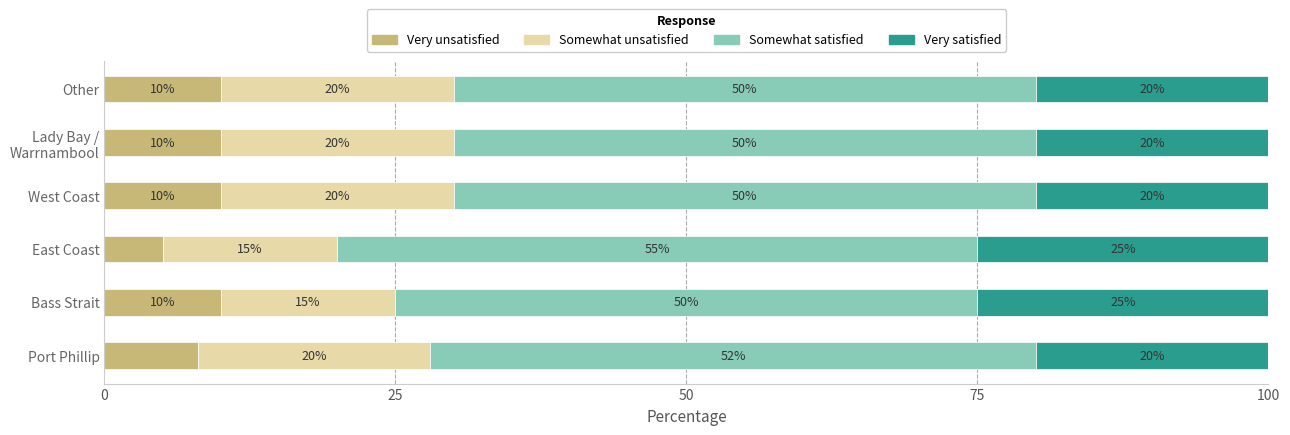

At which label does Very unsatisfied reach its minimum?

East Coast